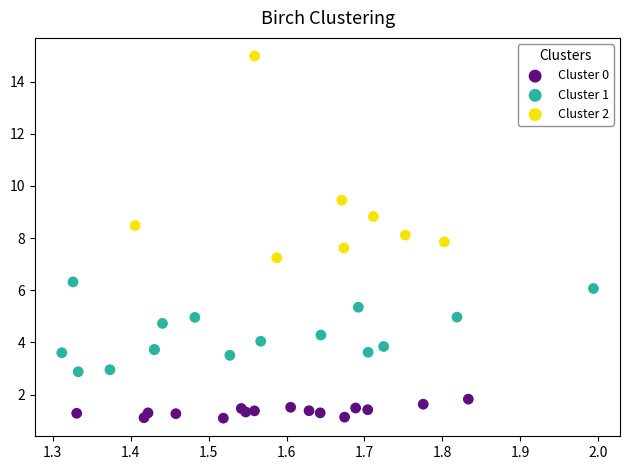

Which series reaches the maximum Y coordinate?

Cluster 2